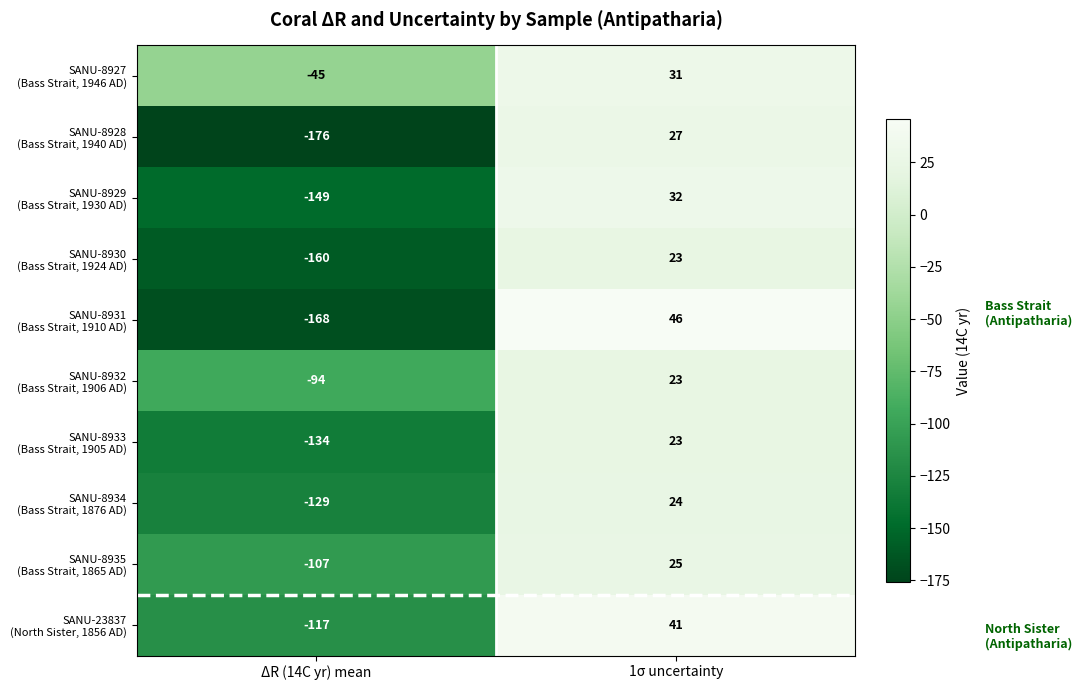

What is the difference between the highest and lowest values at 1σ uncertainty?

23